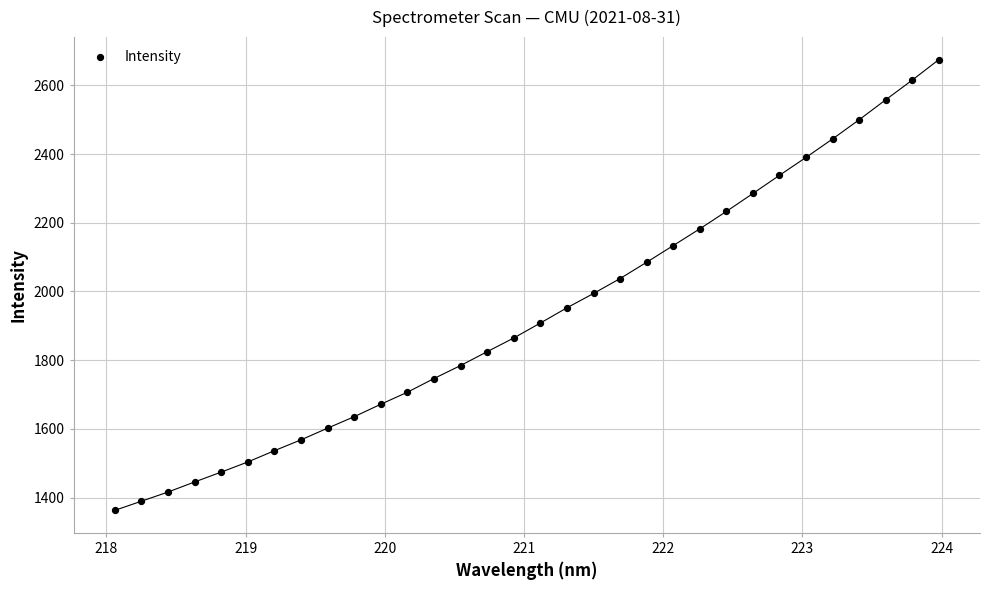

What is the range of Y values (max minus min)?

1312.0